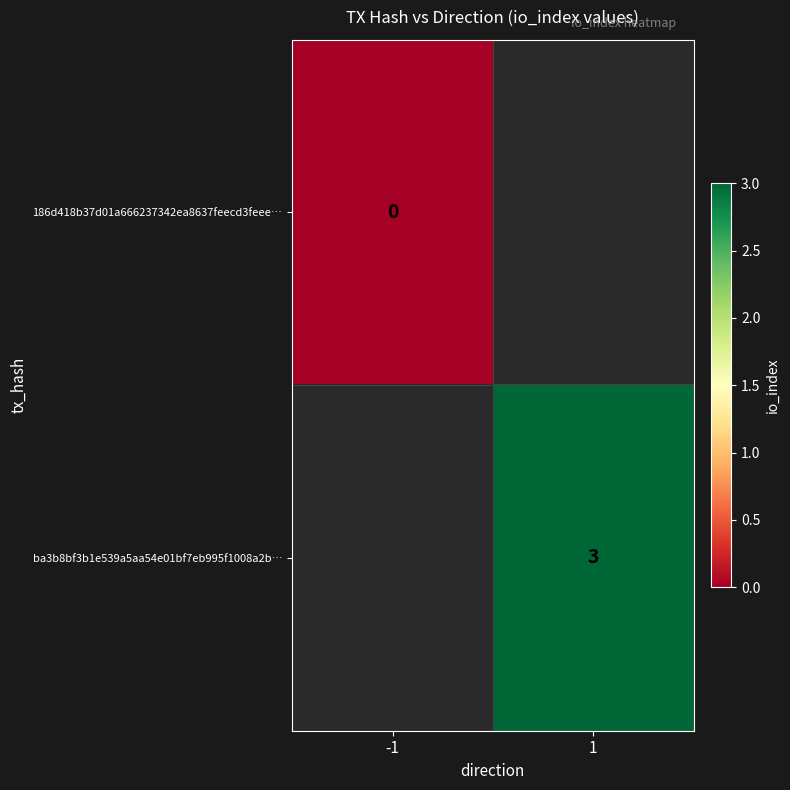

The ba3b8bf3b1e539a5aa54e01bf7eb995f1008a2b… series shows 1.2 at 1. True or false?

False